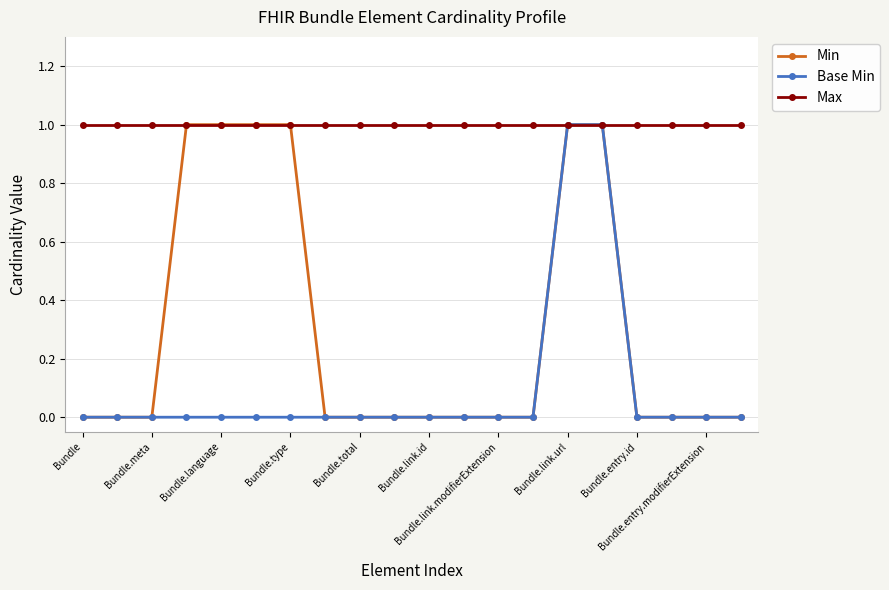

Which series has the largest total across all categories?

Max